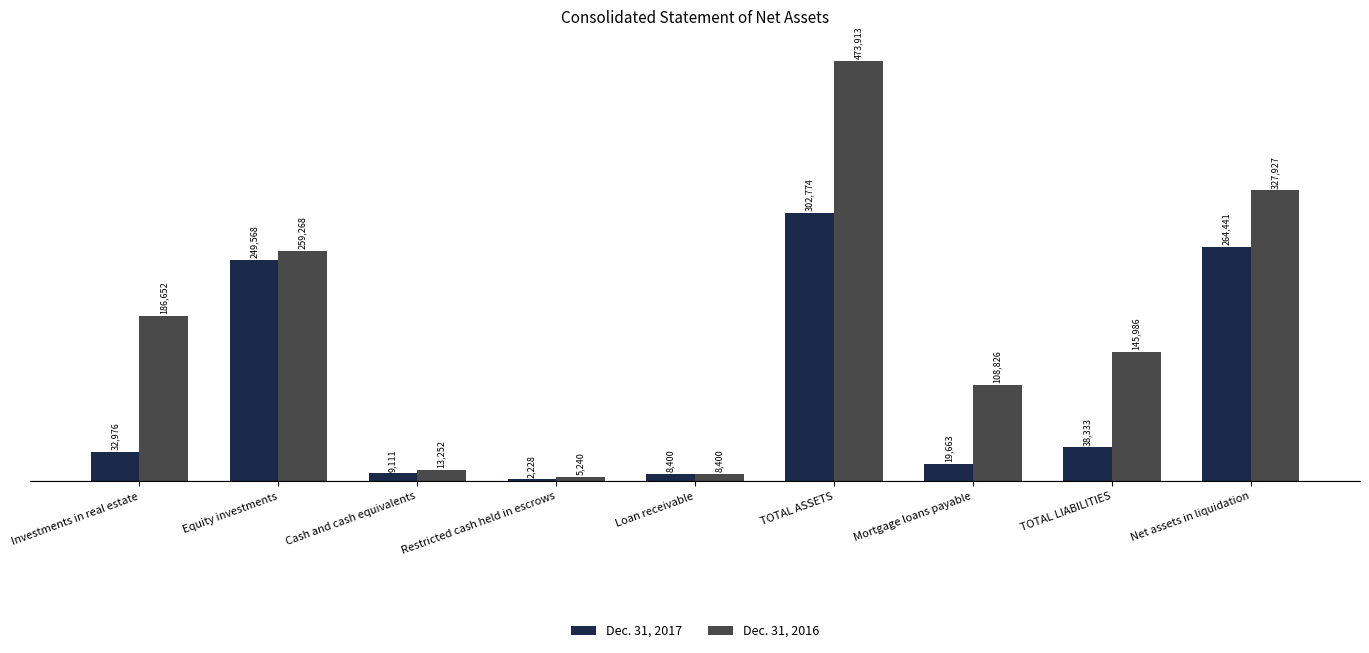

What is the sum of the Dec. 31, 2016 values at TOTAL LIABILITIES and Investments in real estate?

332638